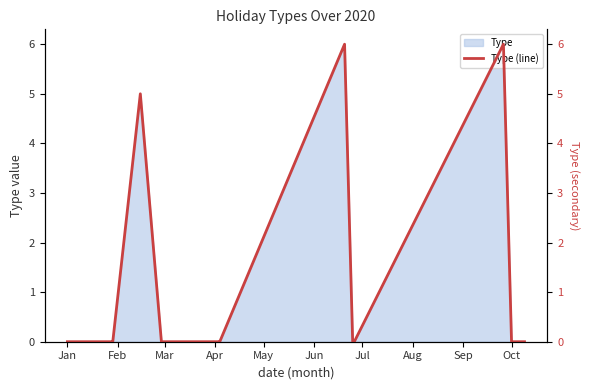

True or false: Type has a value of -4 at Jan.

False